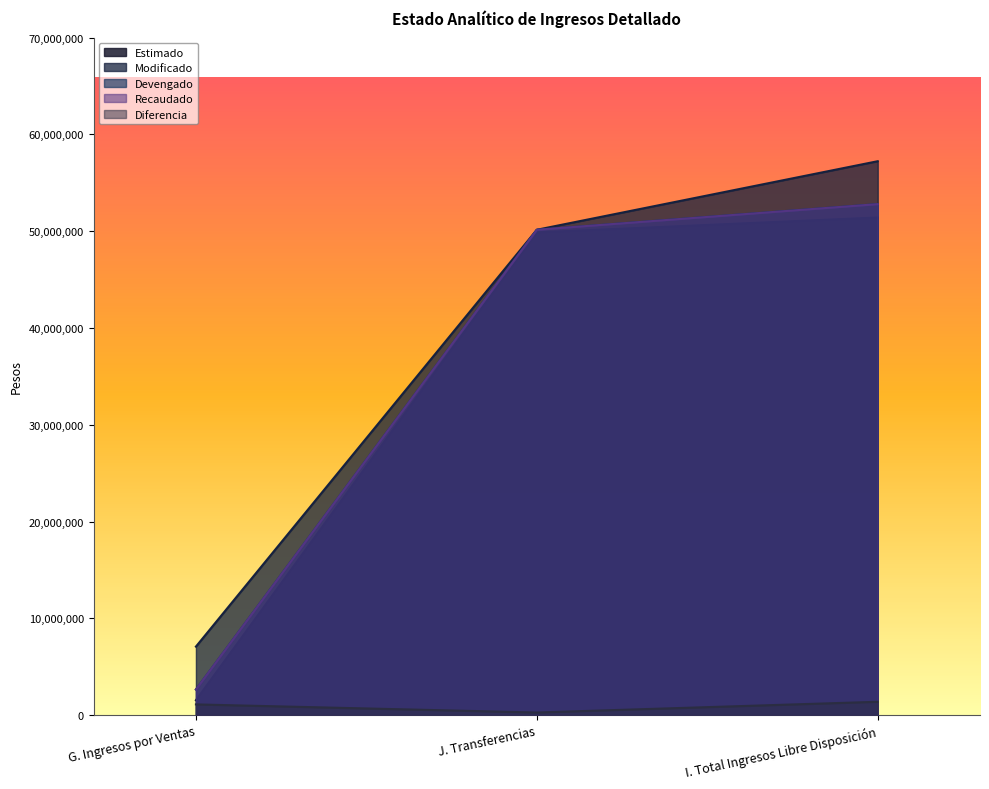

What value does the Recaudado series have at I. Total Ingresos Libre Disposición?

52797305.4